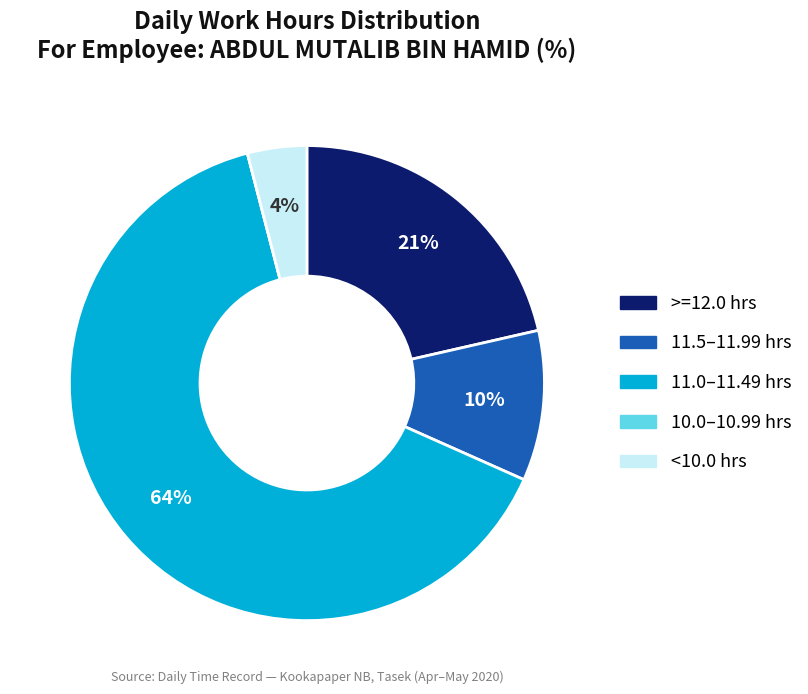

Does any single category account for the majority?

Yes